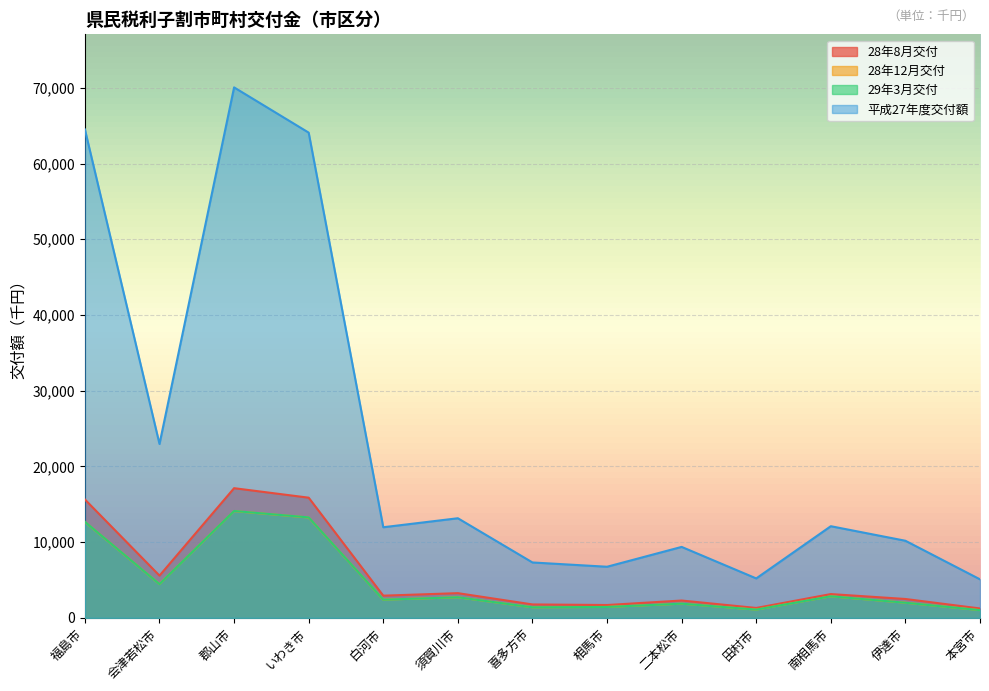

At which label is 28年8月交付 closest to 9186?

会津若松市